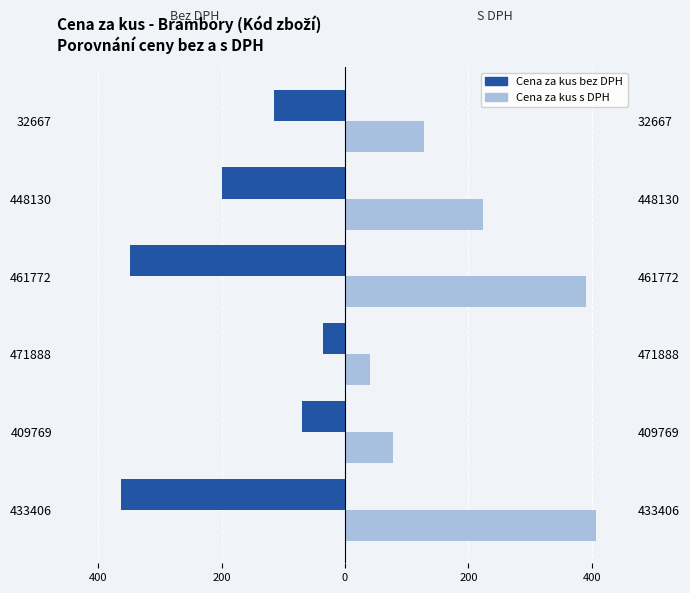

Between 433406 and 32667, which series saw the biggest shift?

Cena za kus s DPH